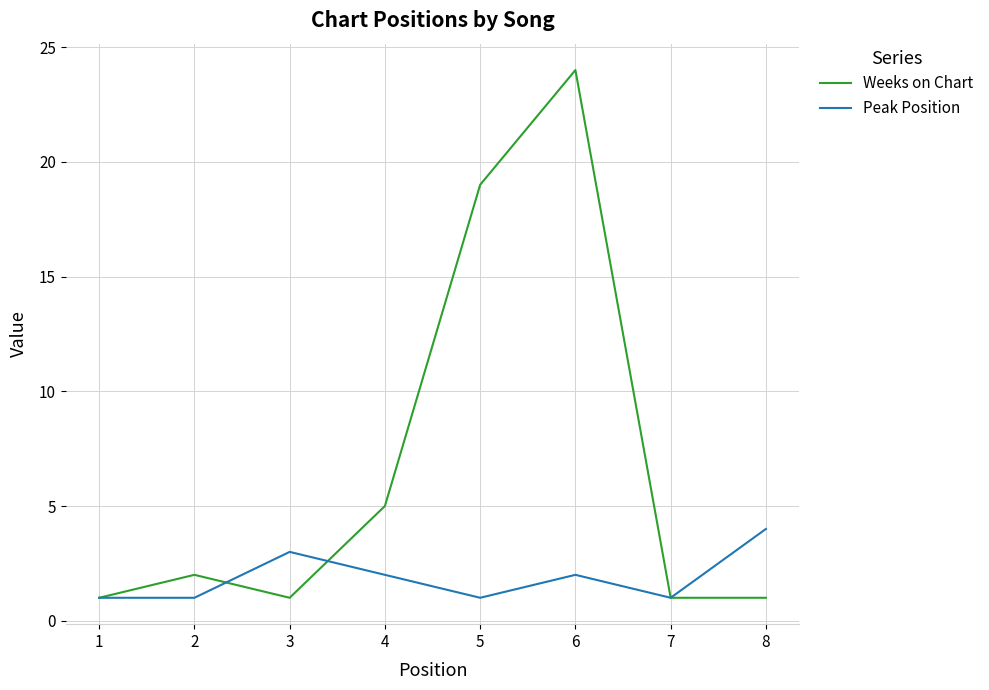

What is the average value of the Weeks on Chart series?

7